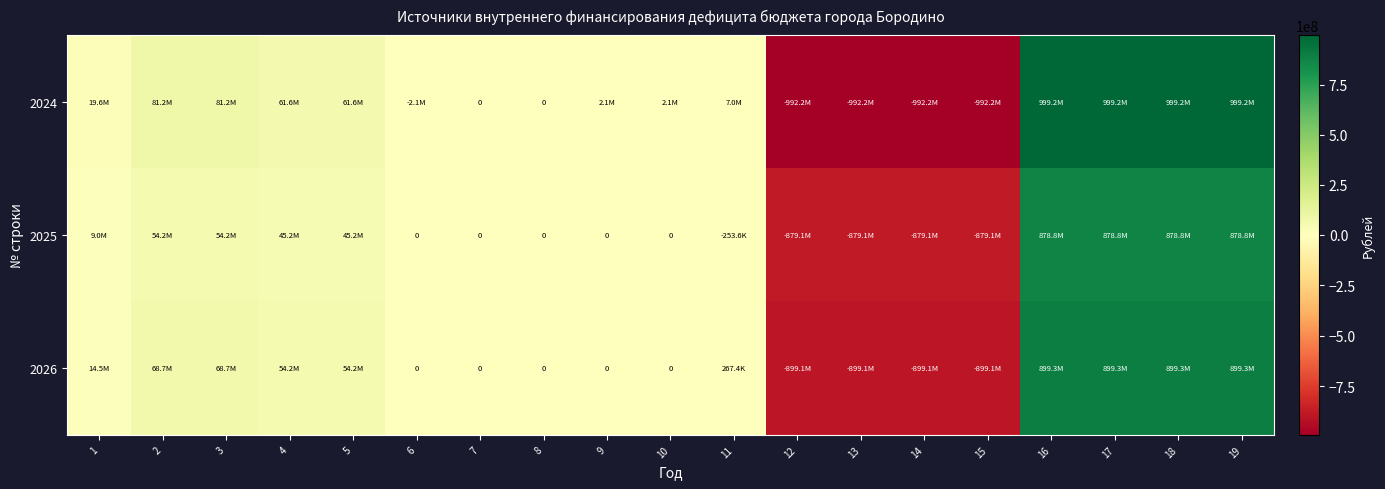

Count the number of data series in this chart.

3